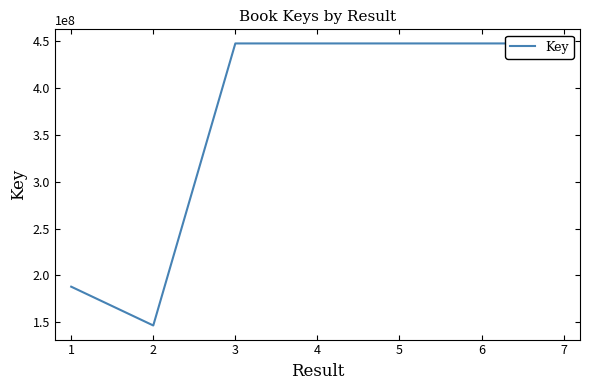

What is the average value?

367642125